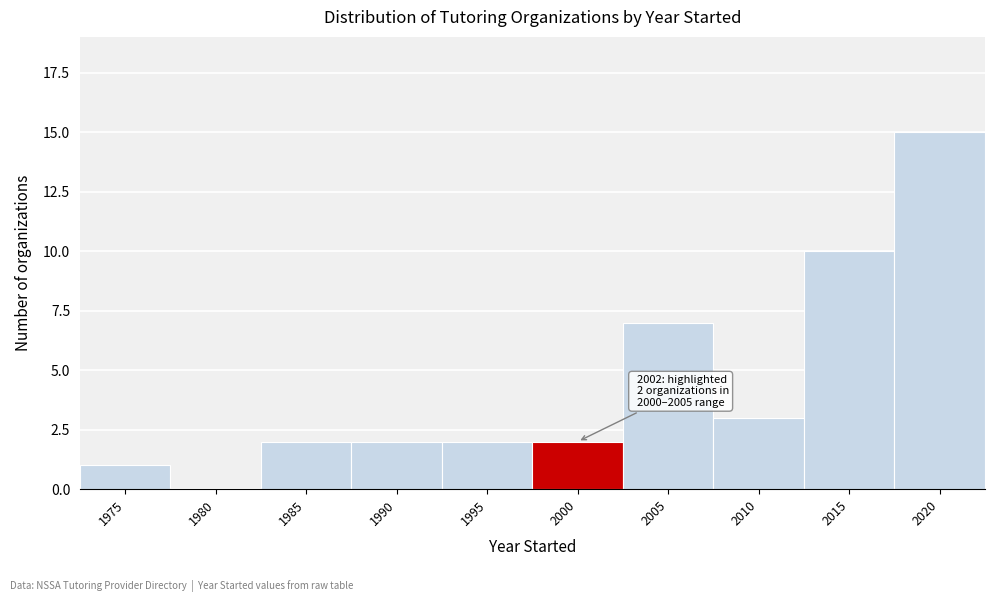

Reading left to right, list all the values displayed in this chart.

1975=1	1980=0	1985=2	1990=2	1995=2	2000=2	2005=7	2010=3	2015=10	2020=15